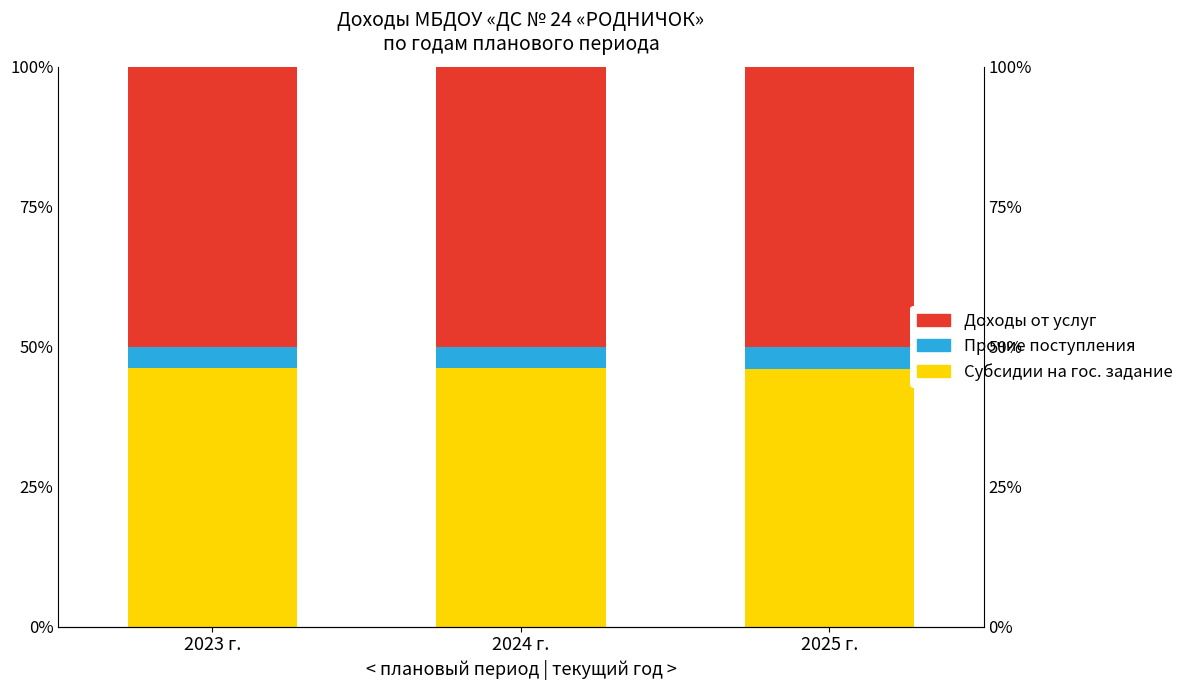

The Доходы от услуг series shows 21.3 at 2023 г.. True or false?

False